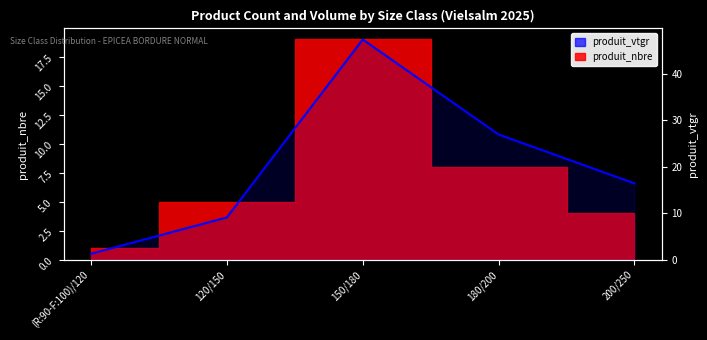

The chart shows a value of 47.4 at 150/180. True or false?

True